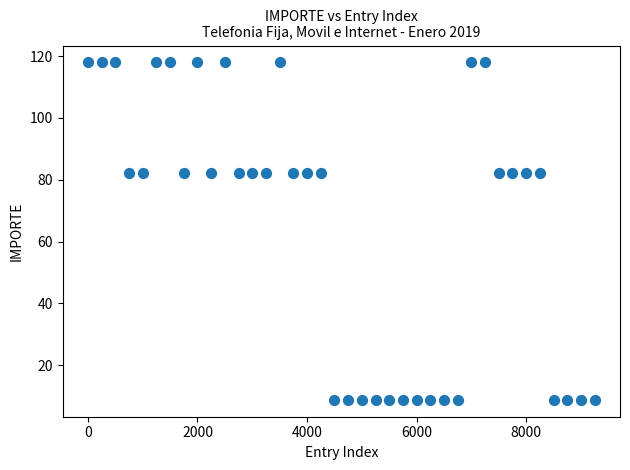

What is the range of Y values (max minus min)?

109.2